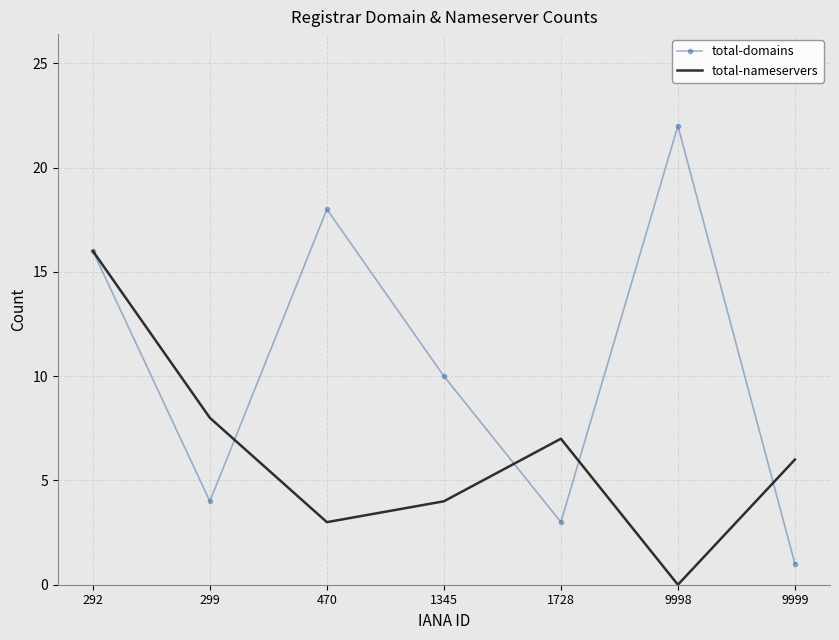

At which category does the chart reach its minimum across all series?

9998